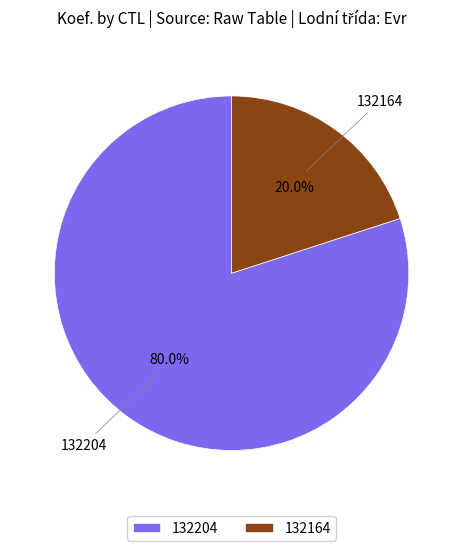

What percentage is the 132204 slice, to the nearest percent?

80%